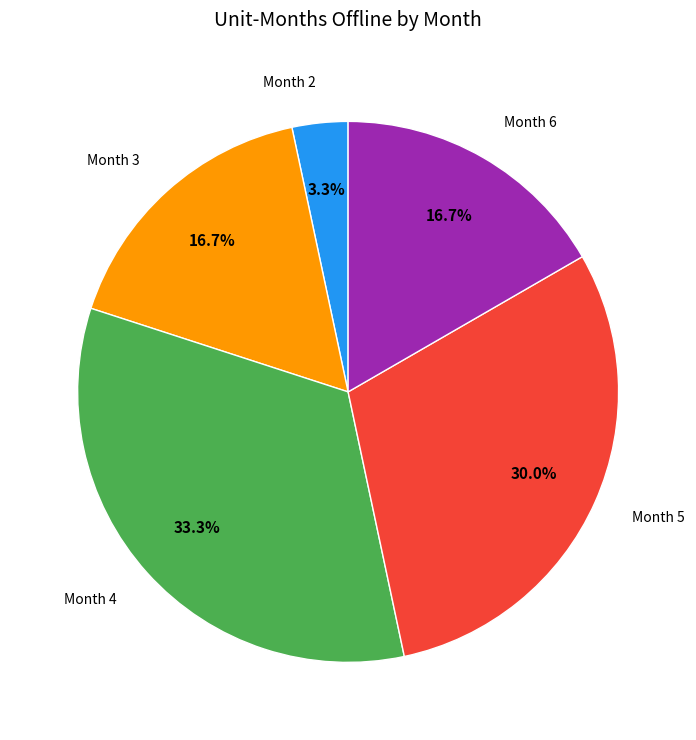

Does any single category account for the majority?

No